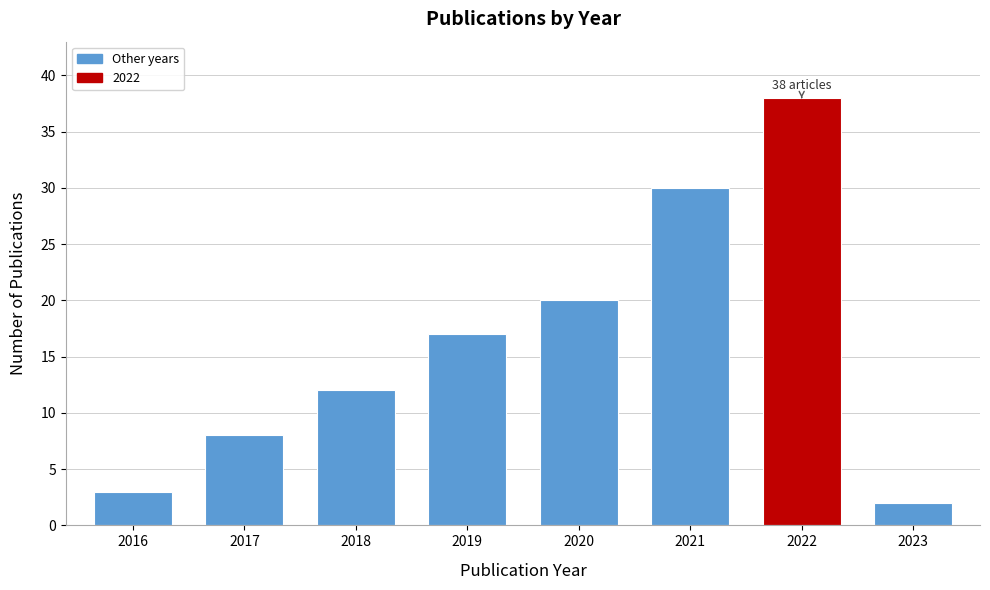

Reading left to right, transcribe all the data shown in this chart.

3	8	12	17	20	30	38	2